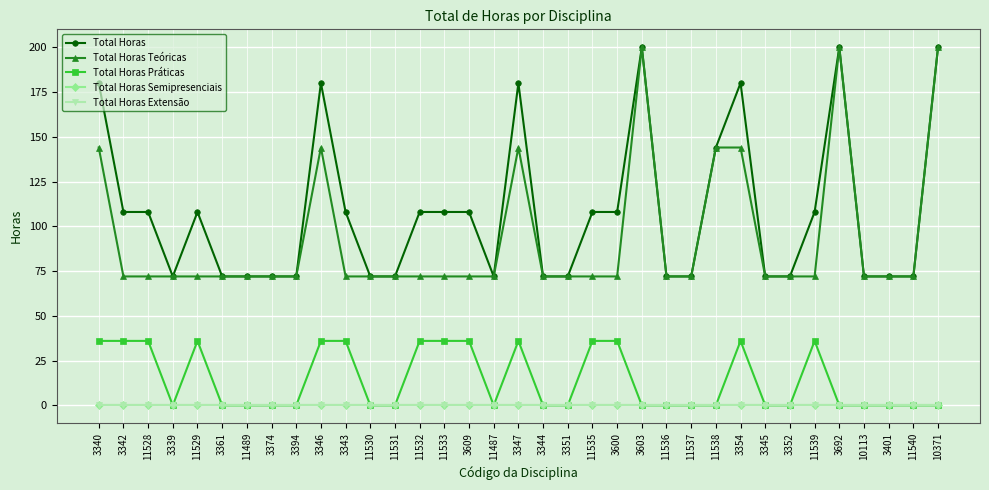

Rank the series by their maximum value, from lowest to highest.

Total Horas Semipresenciais, Total Horas Extensão, Total Horas Práticas, Total Horas, Total Horas Teóricas